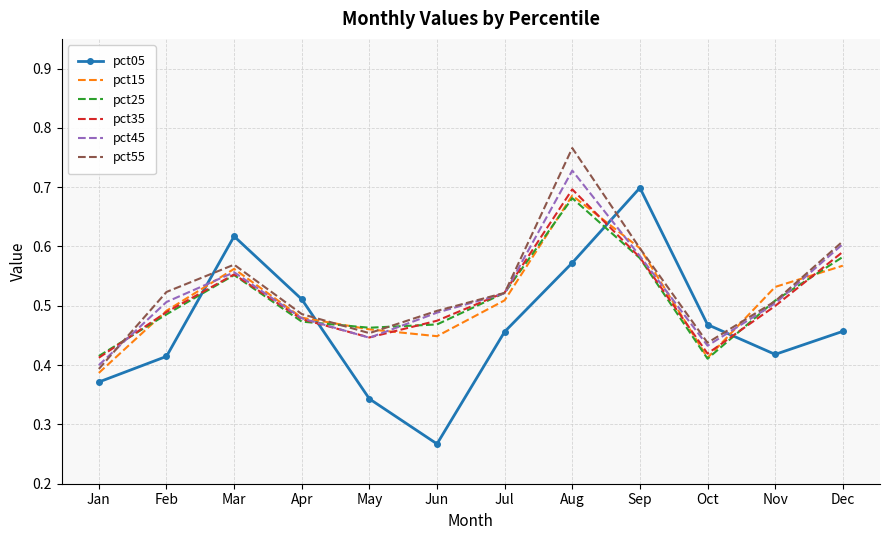

What is the sum of the pct45 values at Aug and Dec?

1.3